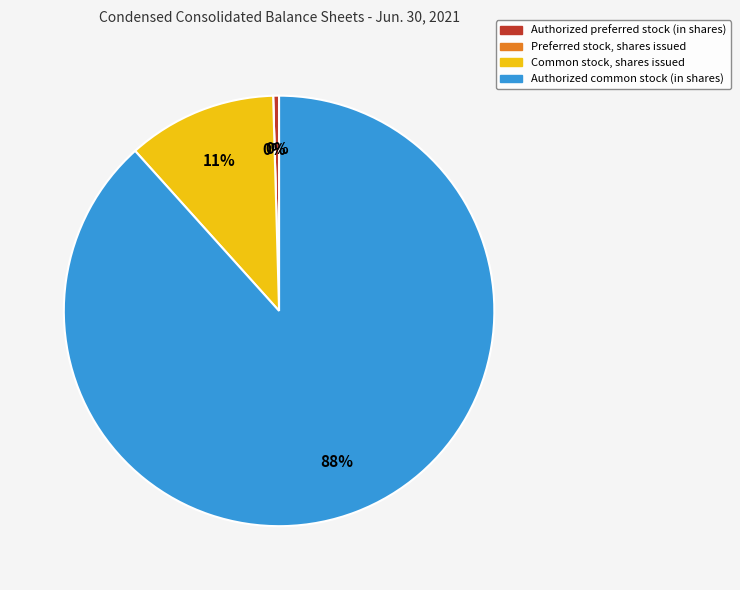

Between Preferred stock, shares issued and Authorized preferred stock (in shares), which is larger?

Authorized preferred stock (in shares)